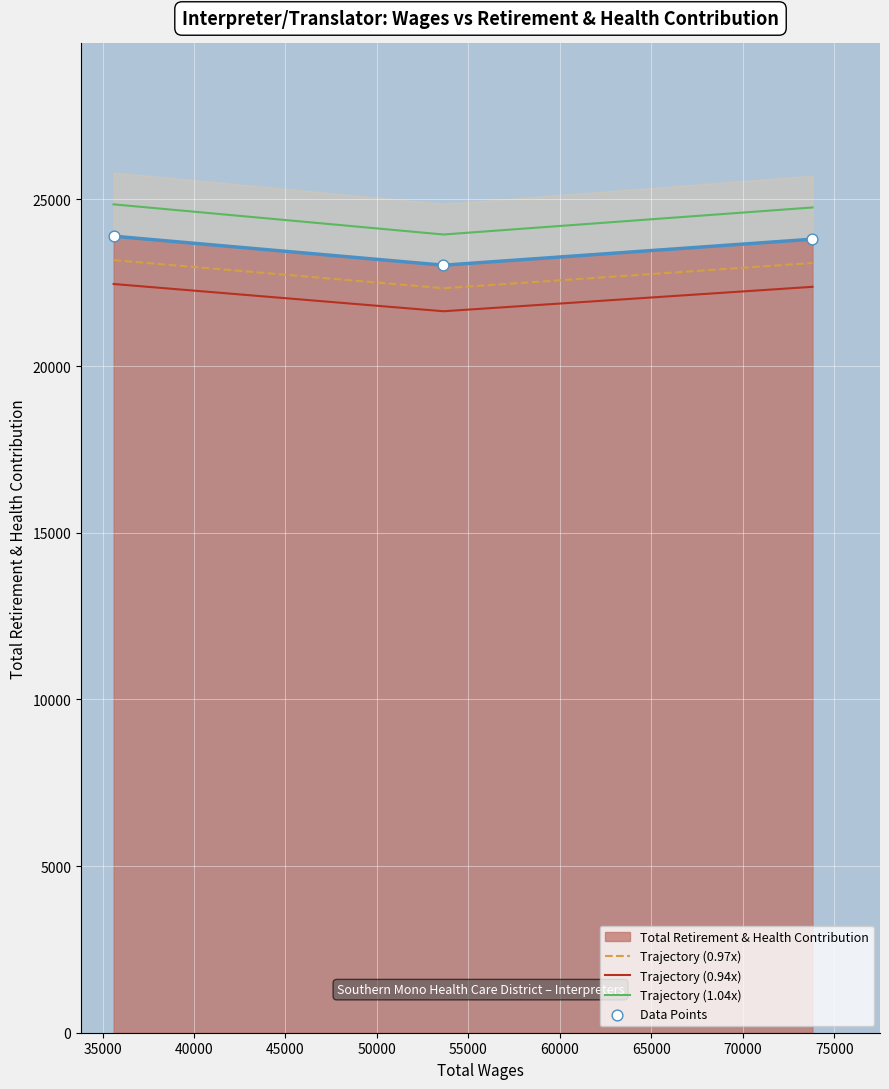

Which series reaches the maximum Y coordinate?

Trajectory (1.04x)